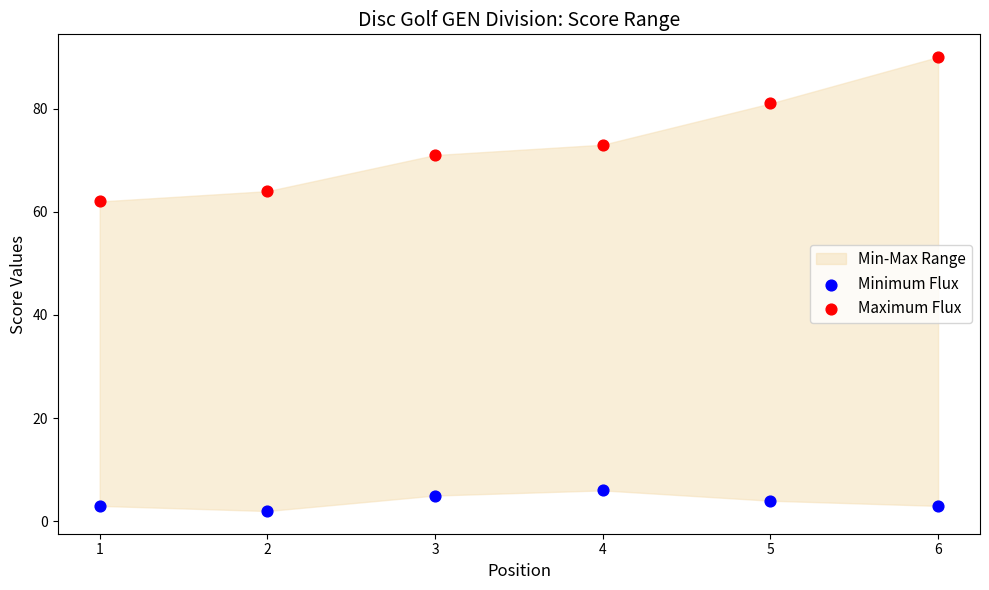

Which series contains the highest Y value?

Maximum Flux